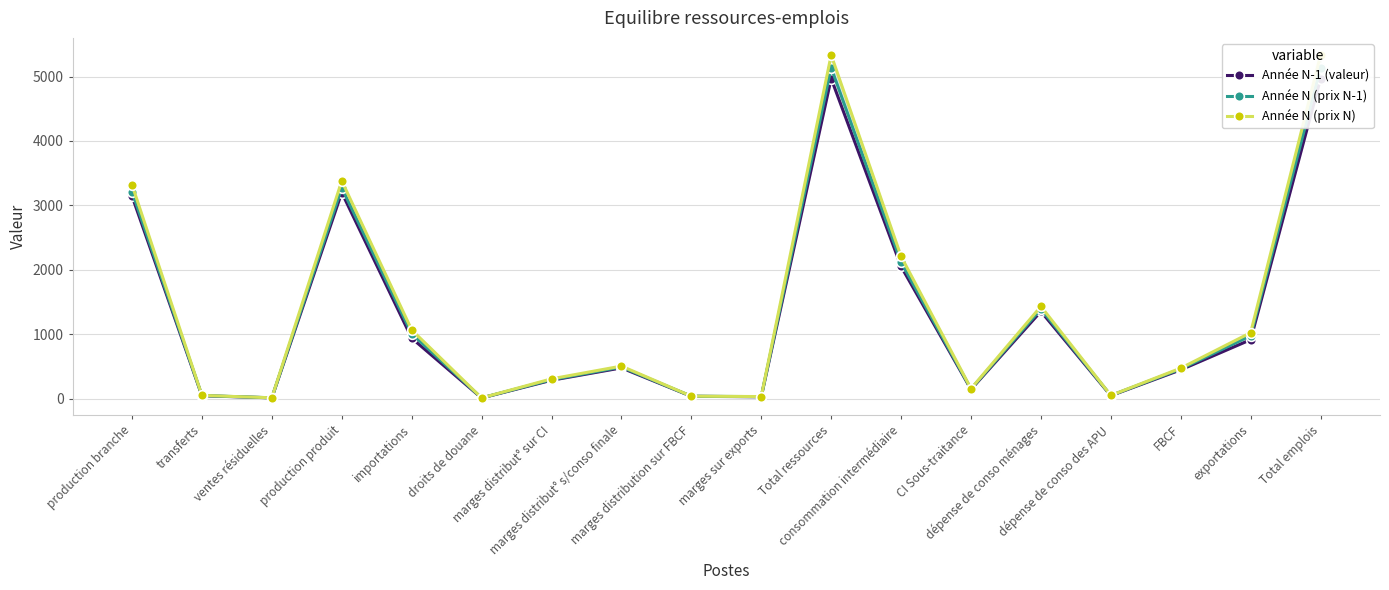

Where is the first local maximum for Année N (prix N)?

production produit